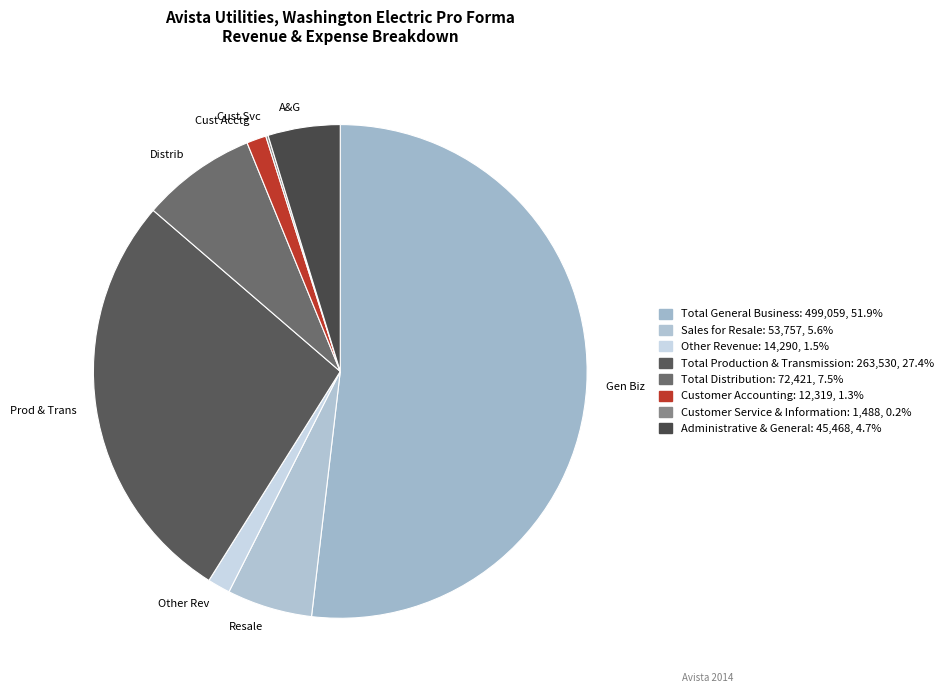

Does Gen Biz represent more than half of the total?

Yes